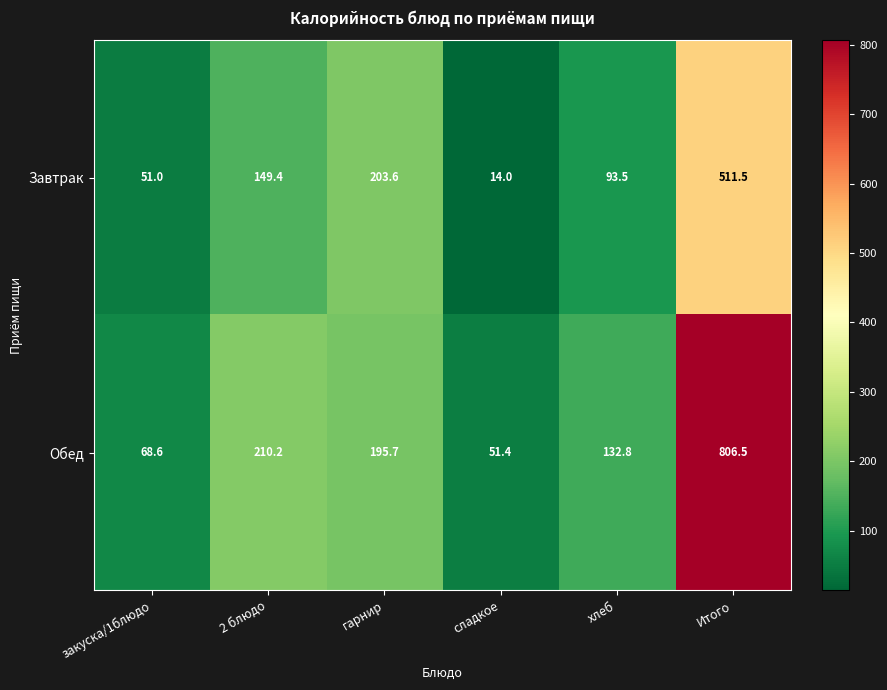

At how many categories does at least one series exceed 296?

1